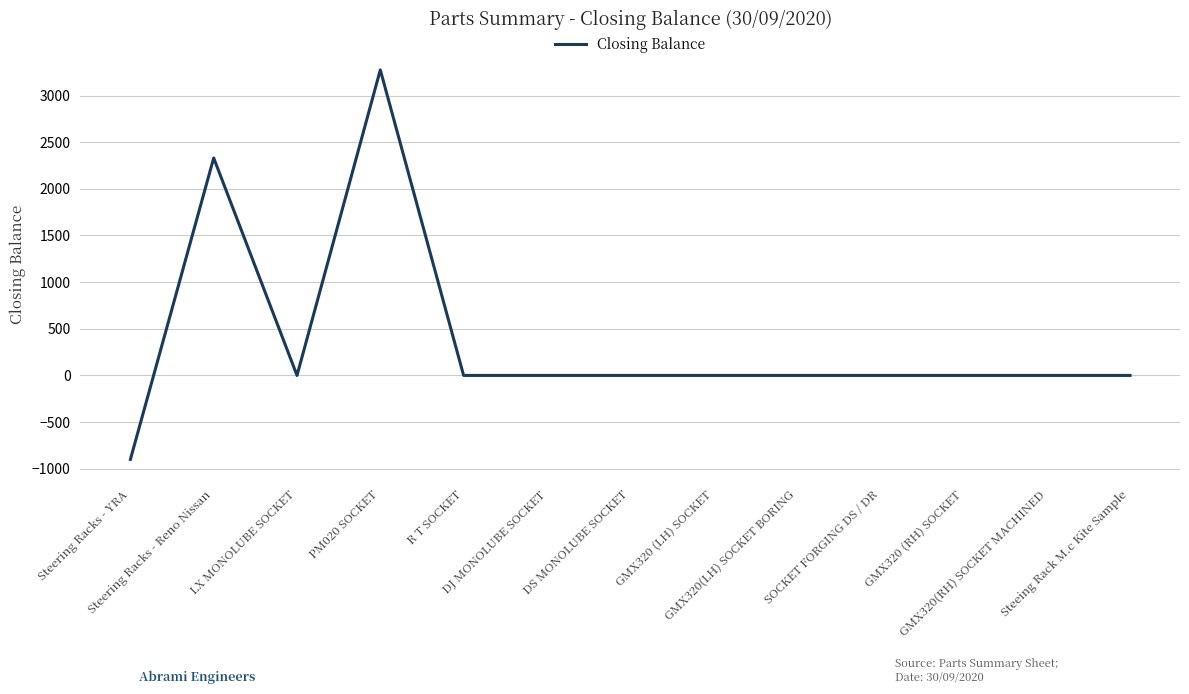

Count the number of data series in this chart.

1